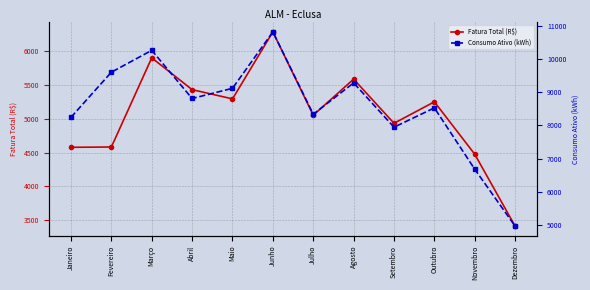

What are all the series names shown in the legend?

Fatura Total (R$), Consumo Ativo (kWh)